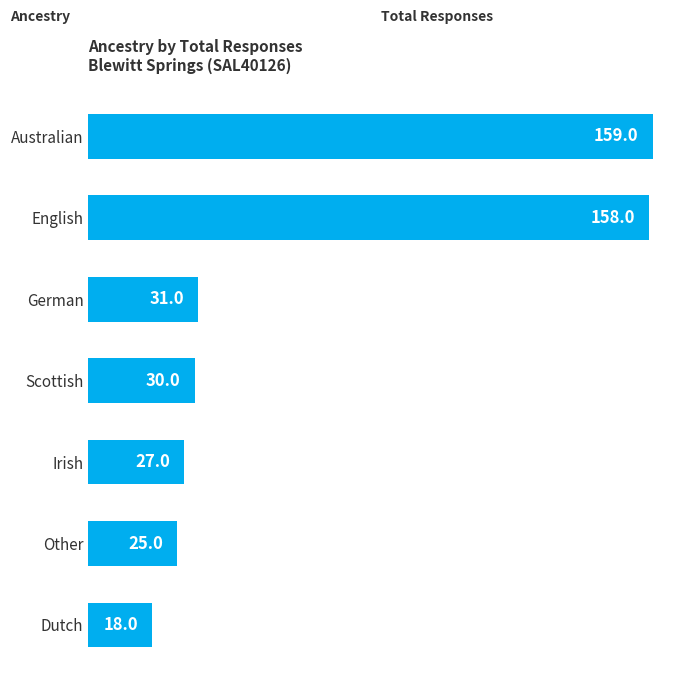

Reading bottom to top, what are all the values shown in this chart?

18	25	27	30	31	158	159